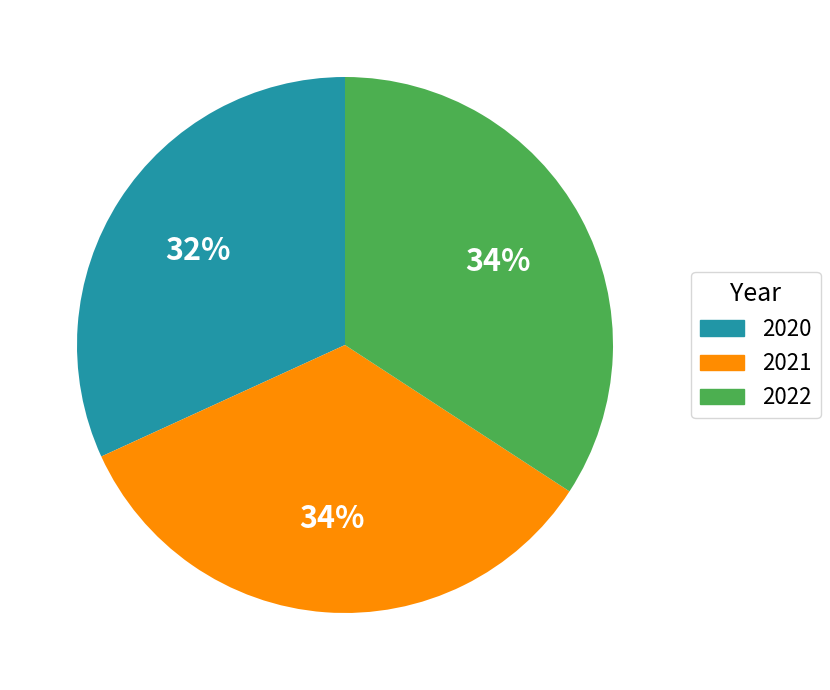

What is the smallest slice in the pie chart?

2020